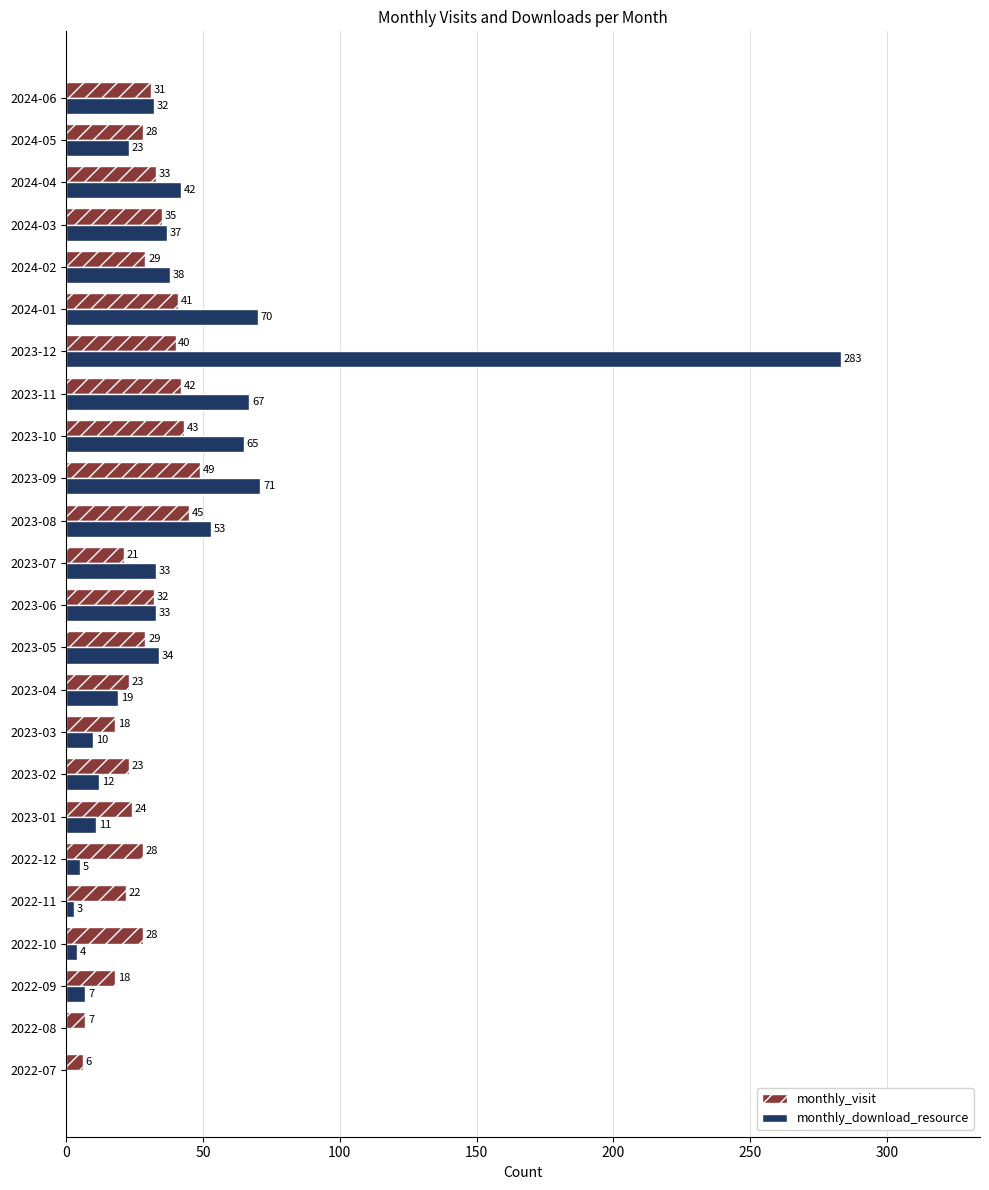

The monthly_visit series shows 7 at 2024-04. True or false?

False